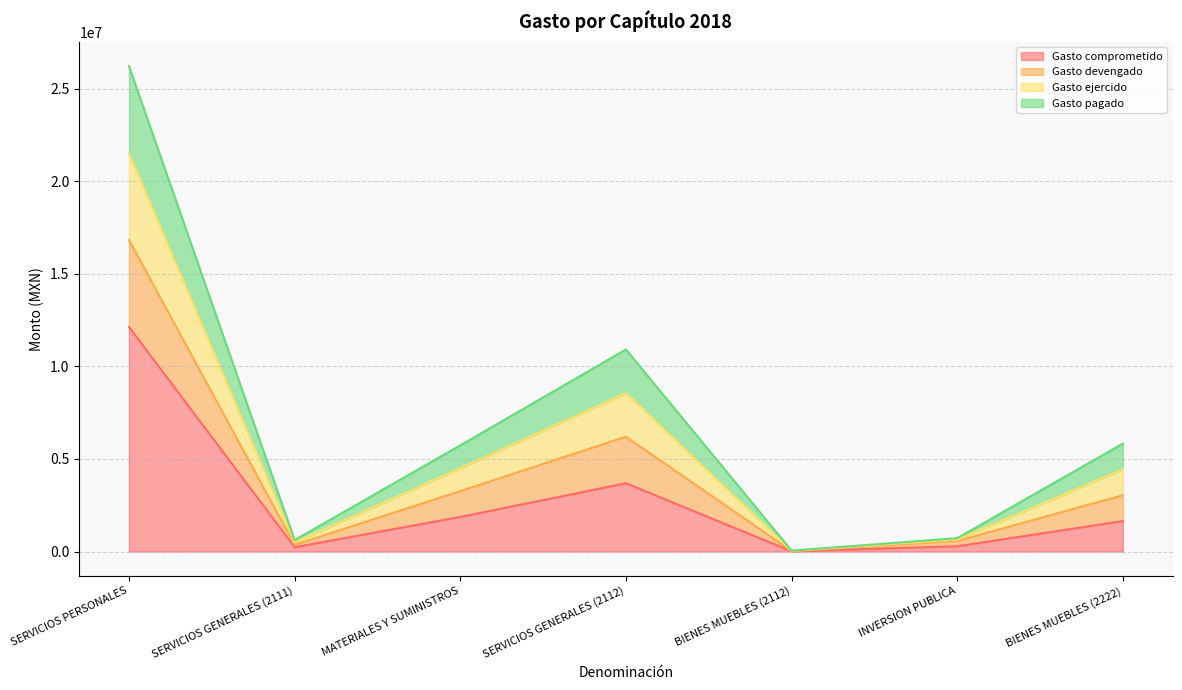

At which category is the sum across all series the highest?

SERVICIOS PERSONALES